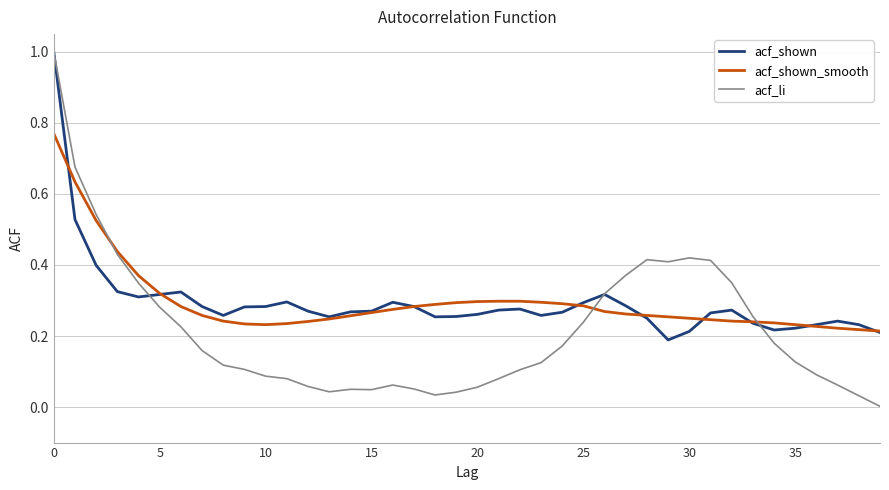

What is the difference between the maximum and second lowest values in the acf_li series?

1.0